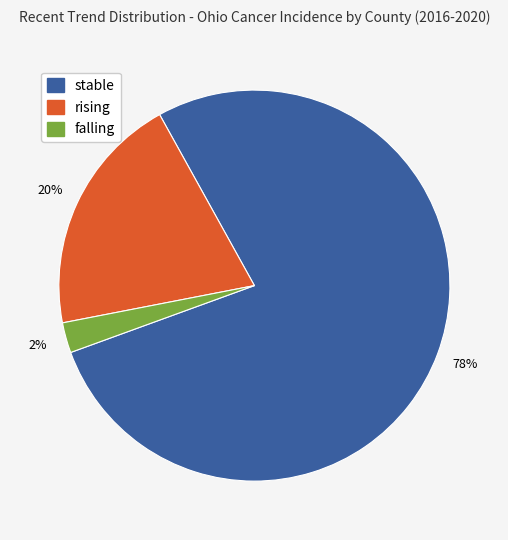

How many slices are in this pie chart?

3